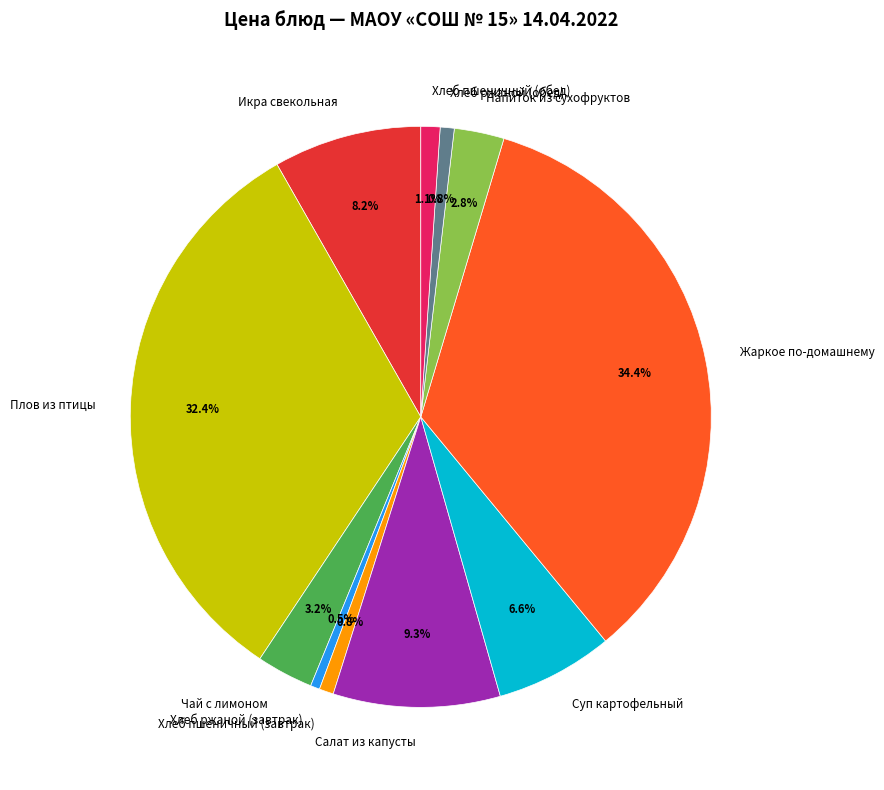

Which category has the biggest portion of the pie?

Жаркое по-домашнему